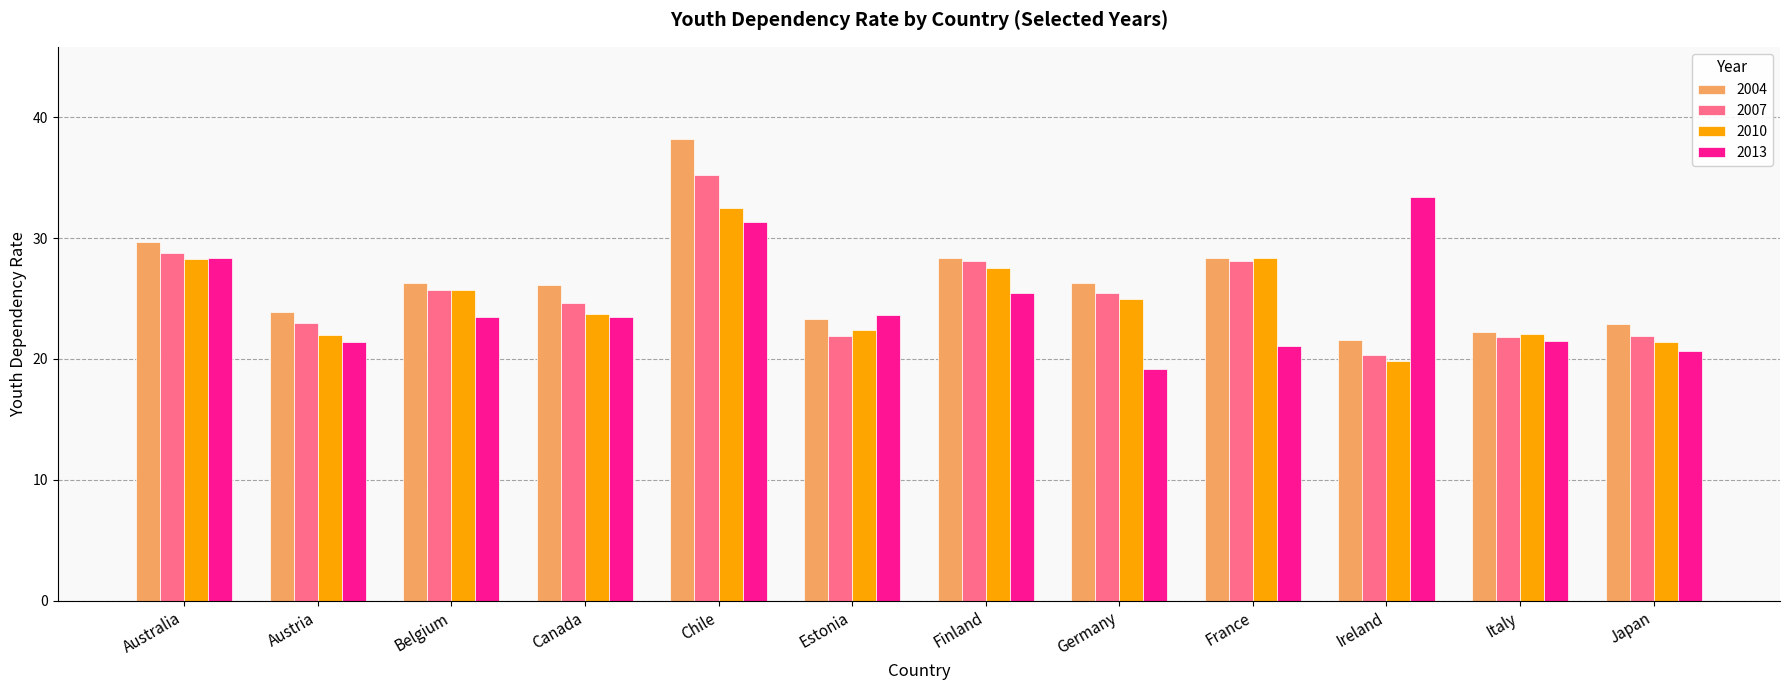

What is the minimum value shown in the chart?

19.2